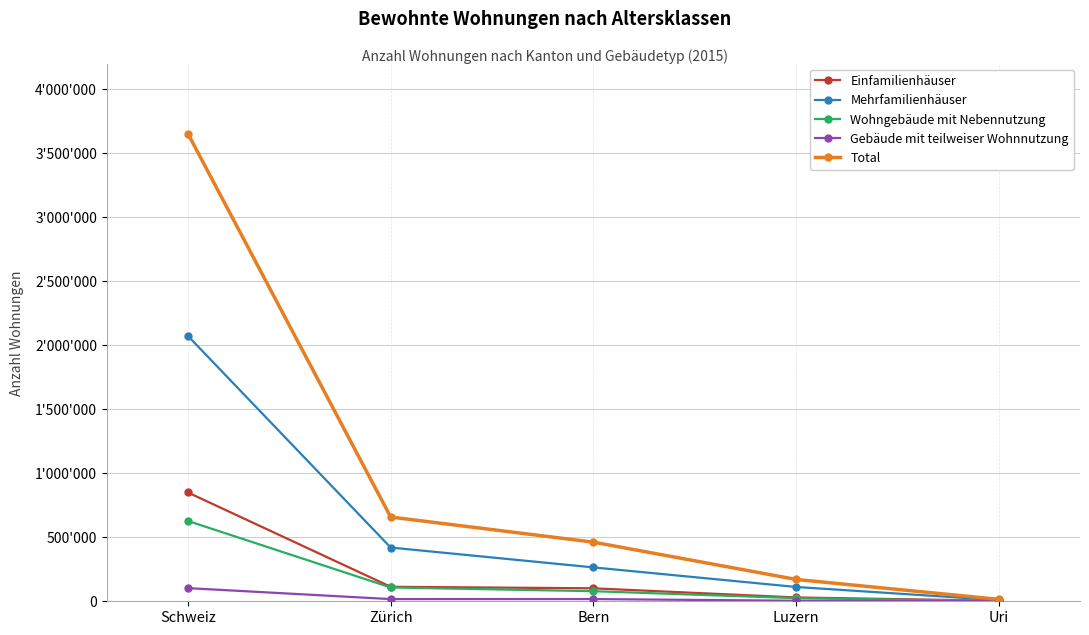

Reading left to right, extract all data points from this chart.

Einfamilienhäuser: Schweiz=848930	Zürich=113154	Bern=101148	Luzern=29872	Uri=3677
Mehrfamilienhäuser: Schweiz=2070707	Zürich=419311	Bern=264315	Luzern=111569	Uri=8772
Wohngebäude mit Nebennutzung: Schweiz=626841	Zürich=107866	Bern=78670	Luzern=24580	Uri=1806
Gebäude mit teilweiser Wohnnutzung: Schweiz=102667	Zürich=17030	Bern=17196	Luzern=4277	Uri=589
Total: Schweiz=3649145	Zürich=657361	Bern=461329	Luzern=170298	Uri=14844